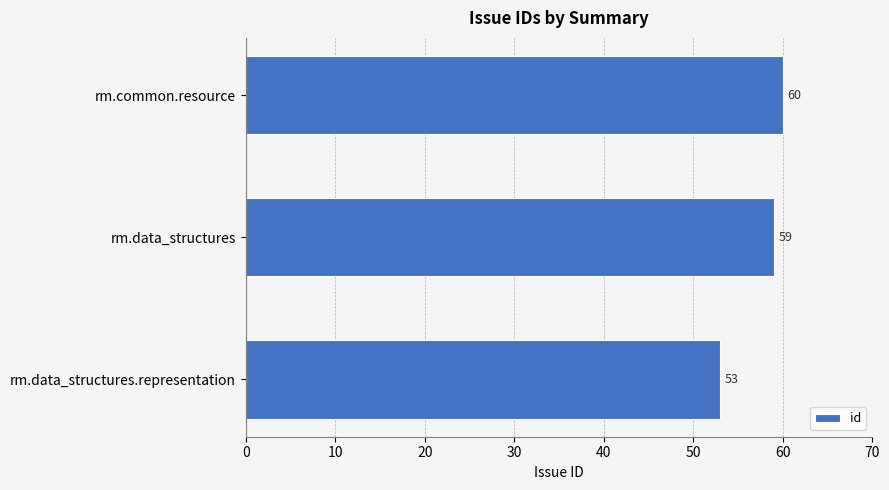

Reading top to bottom, what are all the values shown in this chart?

rm.common.resource=60	rm.data_structures=59	rm.data_structures.representation=53